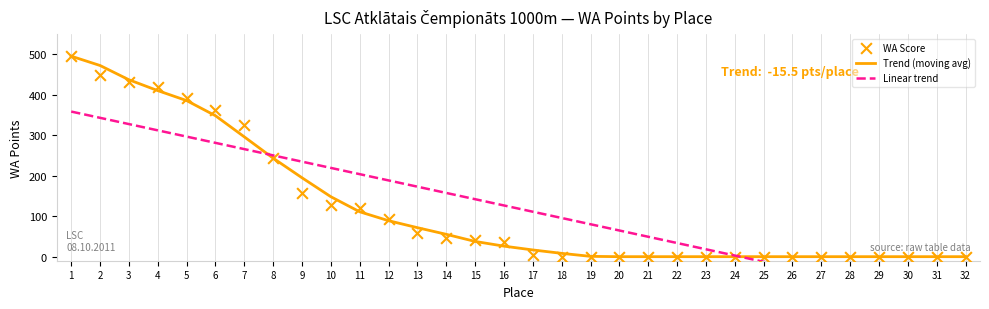

What are all the series names shown in the legend?

Trend (moving avg), Linear trend, WA Score